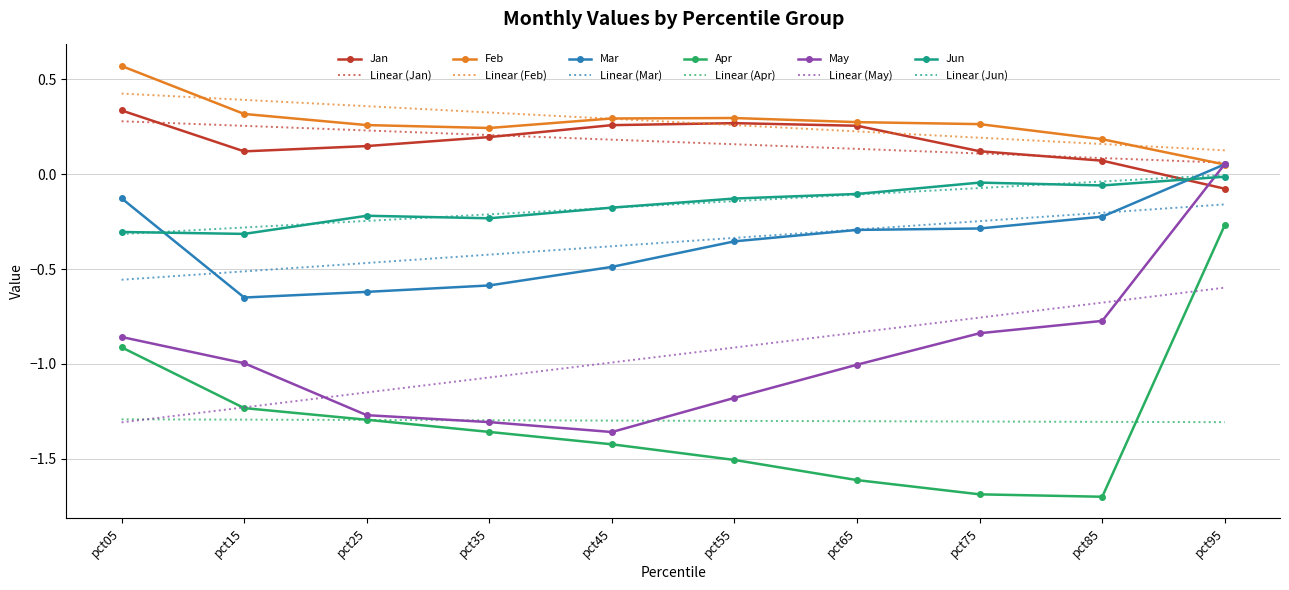

At how many categories does at least one series exceed -1?

10